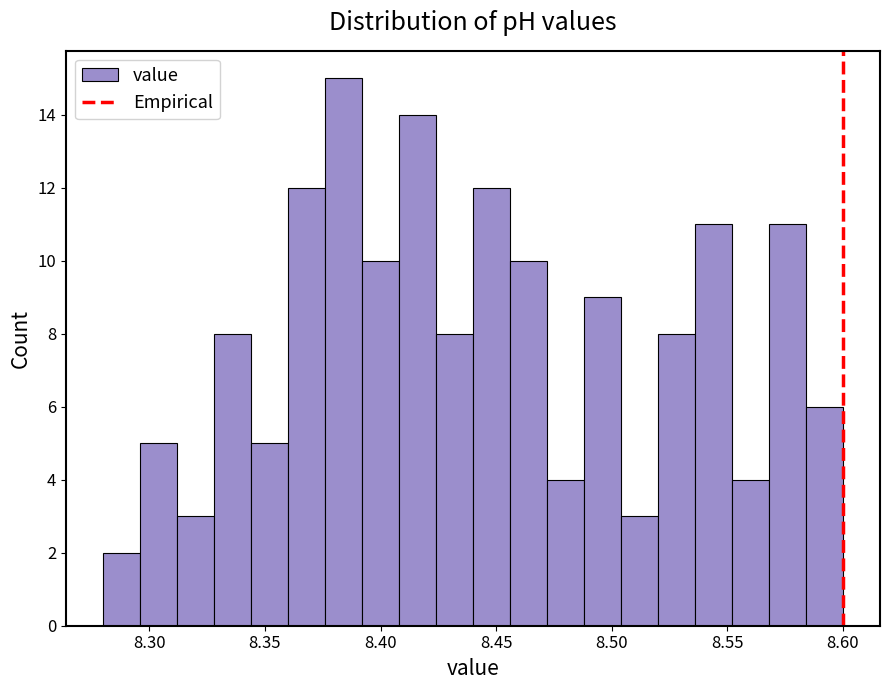

Around what value on the x-axis is the tallest bar? Give the approximate position of its centre, as read against the axis.

8.385